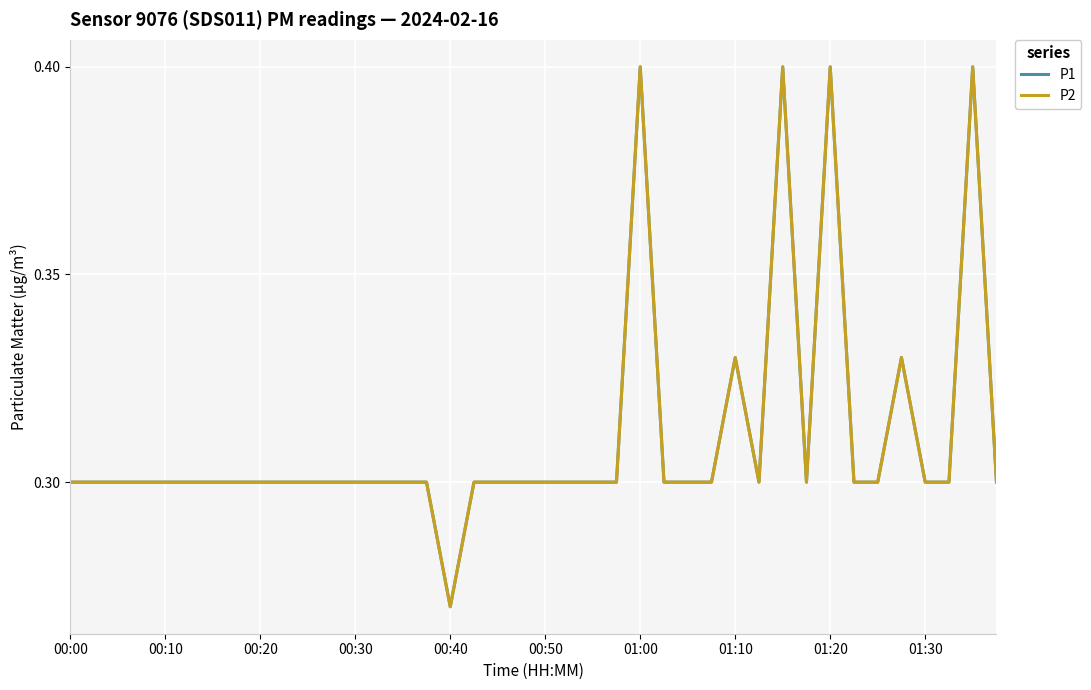

Rank the categories by P1 value from highest to lowest.

24, 30, 32, 38, 28, 35, 00:00, 00:10, 00:20, 00:30, 00:40, 00:50, 01:00, 01:10, 01:20, 01:30, 10, 11, 12, 13, 14, 15, 17, 18, 19, 20, 21, 22, 23, 25, 26, 27, 29, 31, 33, 34, 36, 37, 39, 16